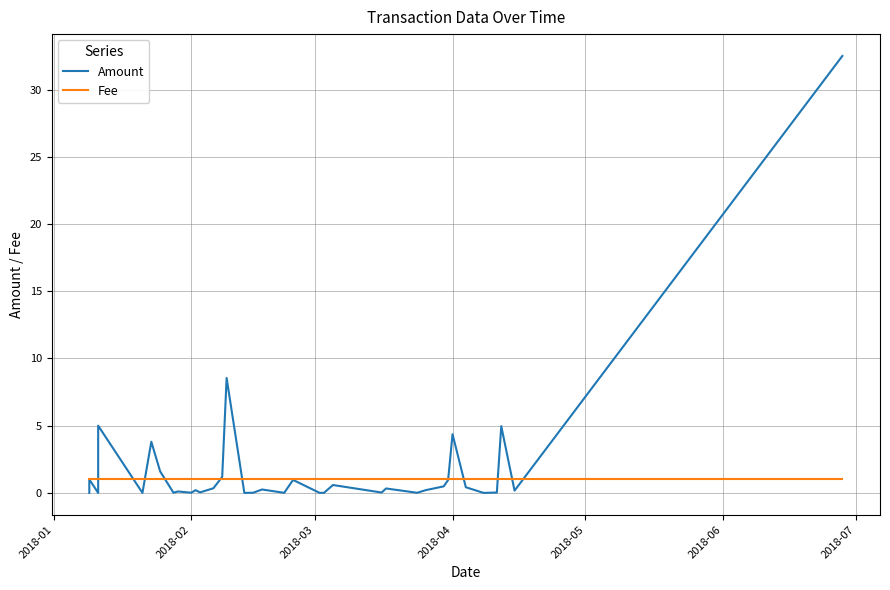

True or false: Fee and Amount cross at least once.

True